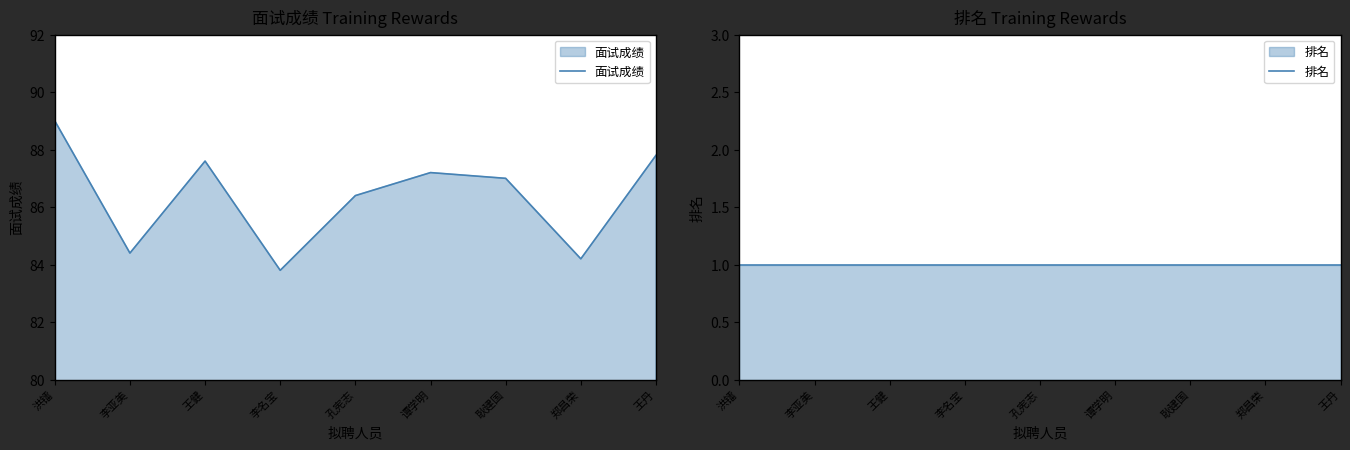

Reading left to right, extract all data points from this chart.

面试成绩: 洪镭=89.0	李亚美=84.4	王健=87.6	李名宝=83.8	孔宪志=86.4	谭学明=87.2	耿建国=87.0	郑昌荣=84.2	王丹=87.8
排名: 洪镭=1.0	李亚美=1.0	王健=1.0	李名宝=1.0	孔宪志=1.0	谭学明=1.0	耿建国=1.0	郑昌荣=1.0	王丹=1.0